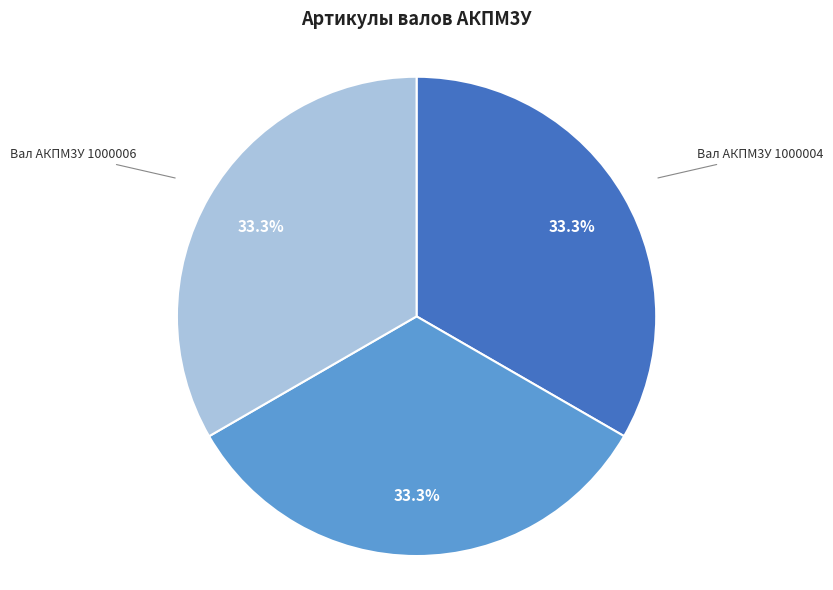

Is there any slice that represents more than half of the pie?

No